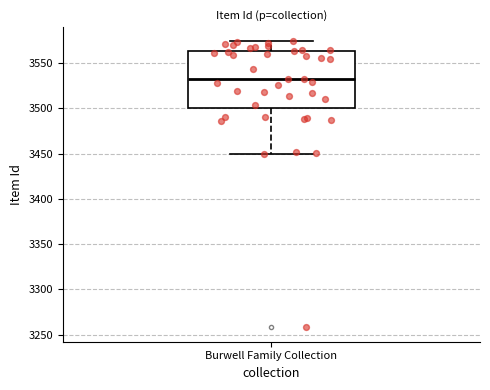

Where does the lower whisker of the box for Burwell Family Collection end on the y-axis? The values are not printed on the chart, so give them approximately, as read against the axis.

3450